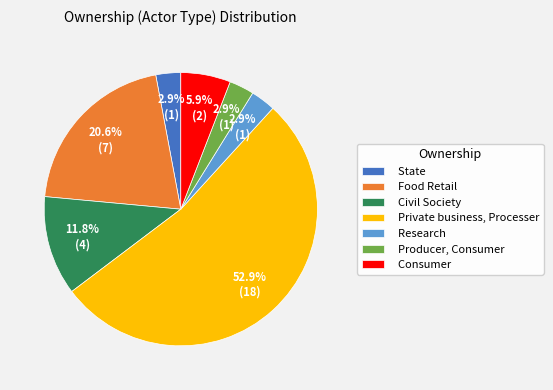

What percentage is NOT represented by Food Retail?

79.4%